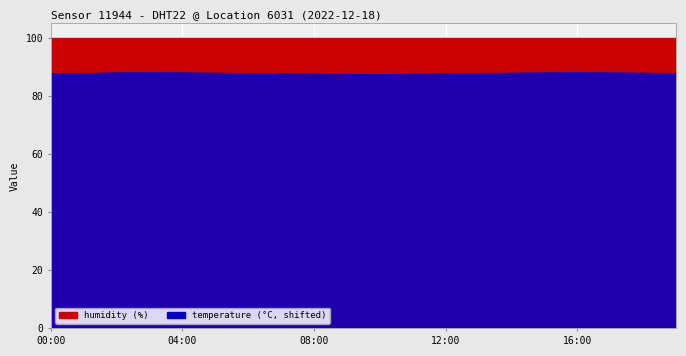

At which category does the chart reach its minimum across all series?

10:00